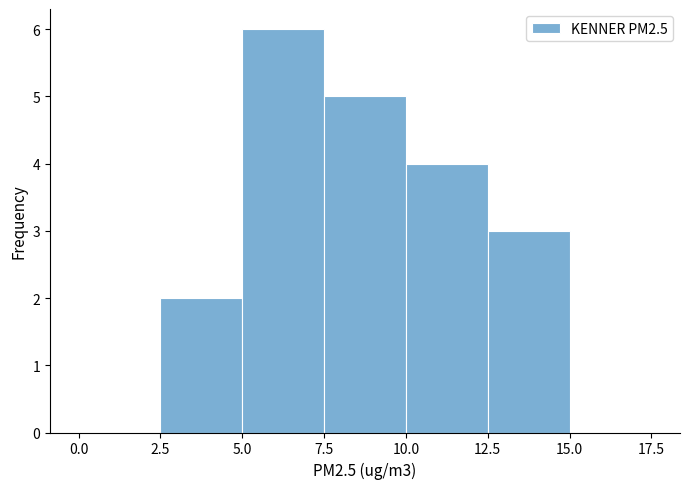

Over which range of the x-axis is the bar tallest?

5.0 to 7.5